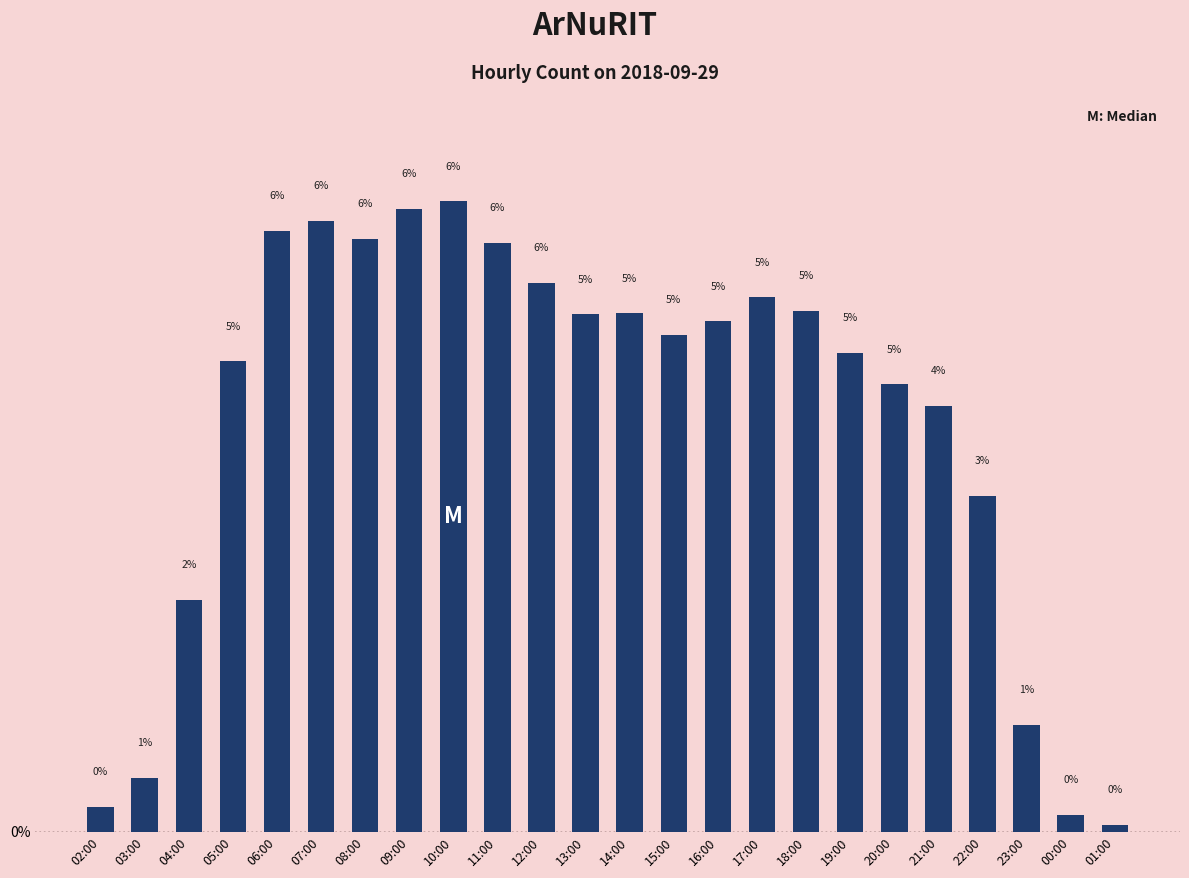

True or false: the data shows 1.8 at 09:00.

False